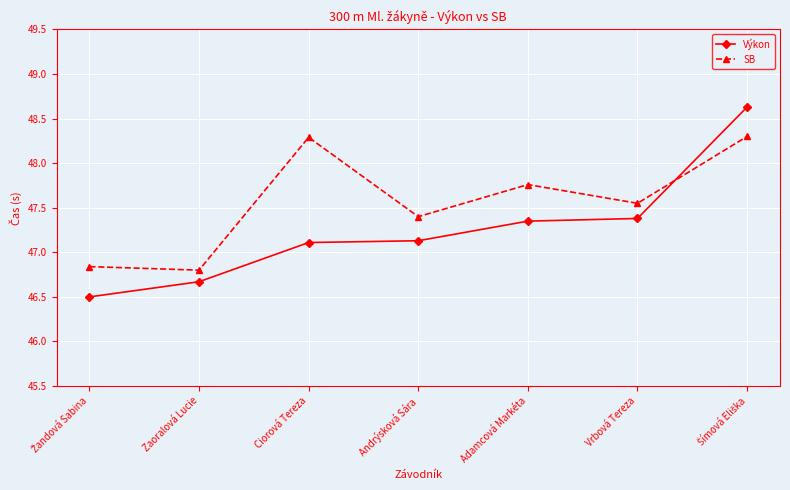

What is the smallest value displayed?

46.5